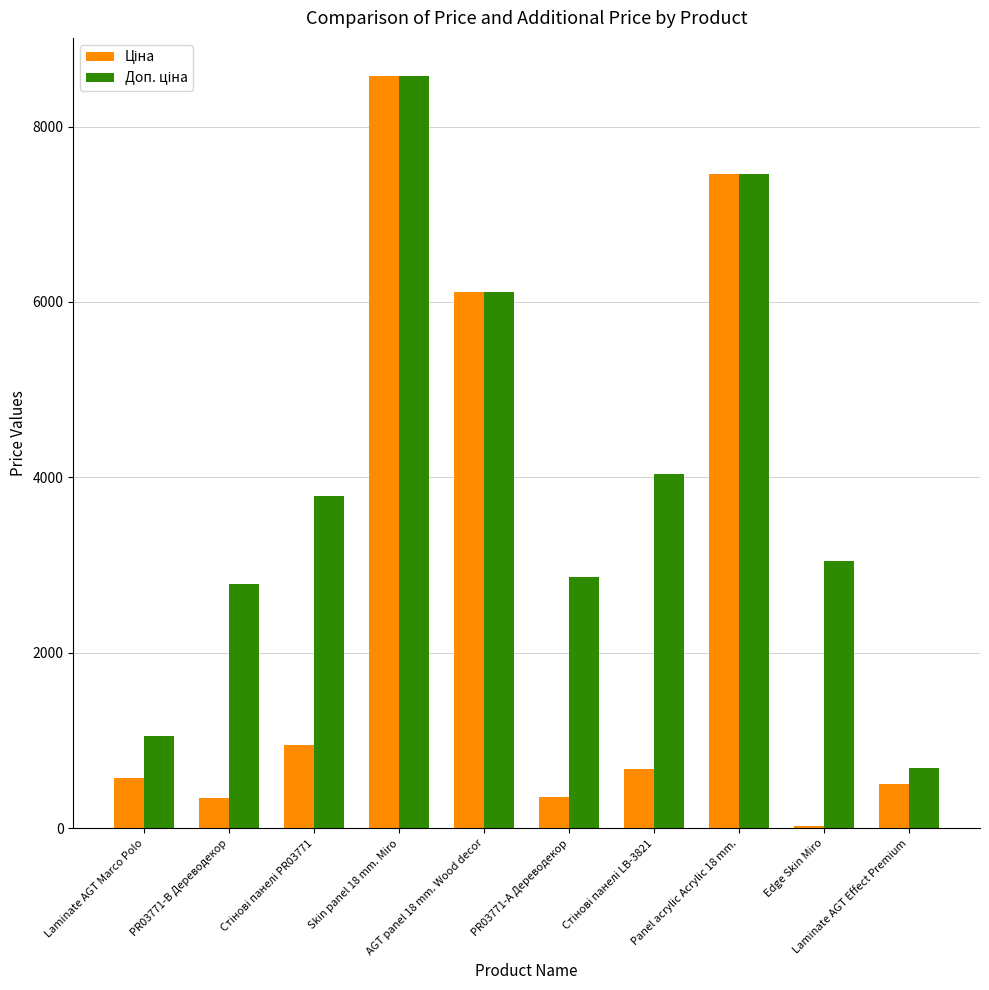

What position from the left is Skin panel 18 mm. Miro?

4